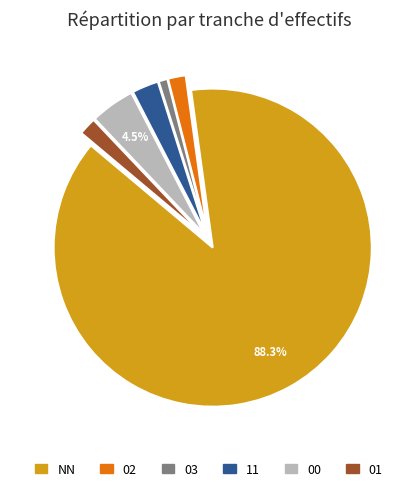

What is the largest slice in the pie chart?

NN